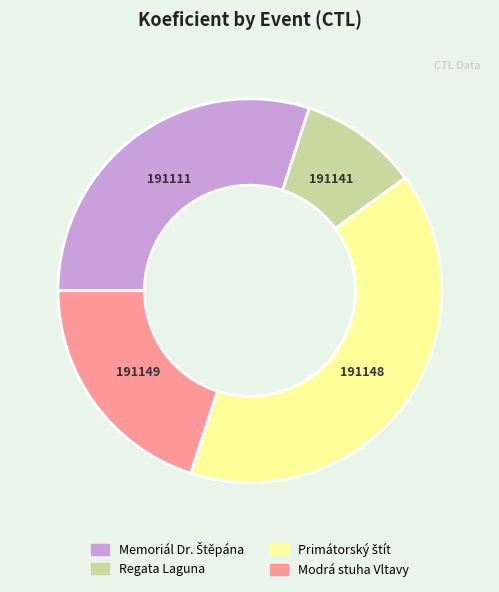

How many slices are in this pie chart?

4